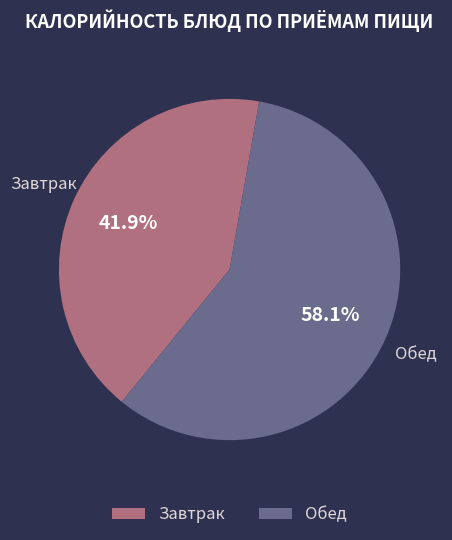

How many segments does this pie chart have?

2